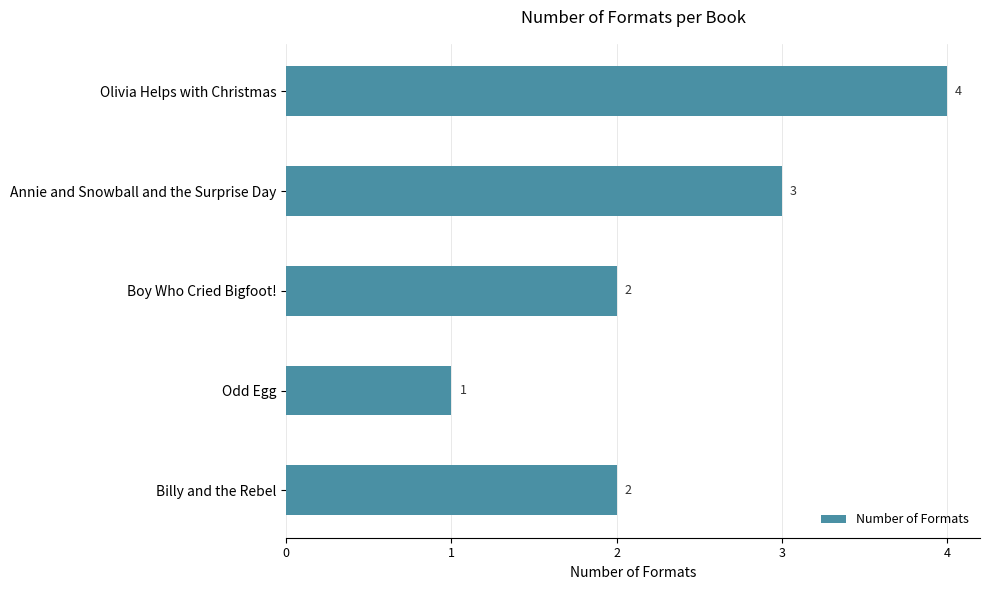

Reading top to bottom, what are all the values shown in this chart?

4	3	2	1	2